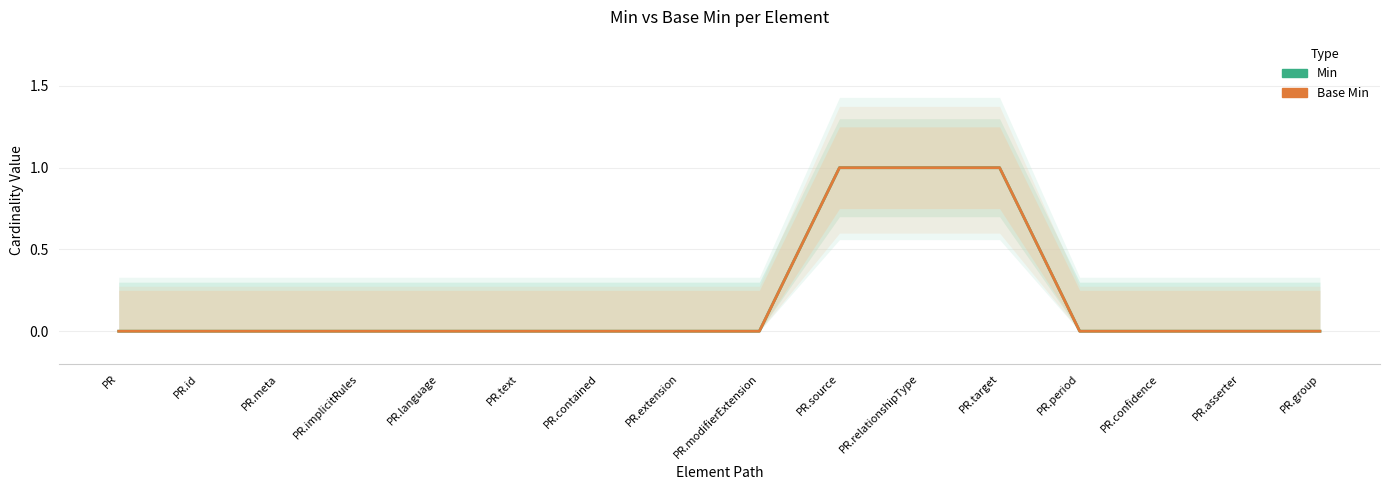

The Base Min series shows 0 at PR.contained. True or false?

True